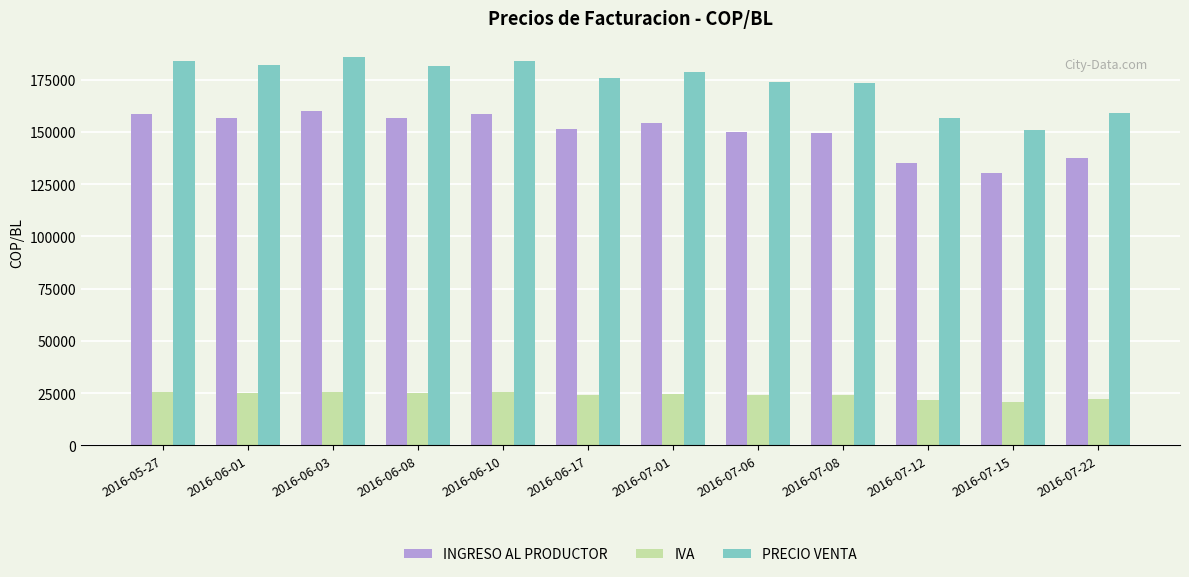

What is the label of the 10th bar from the right?

2016-06-03